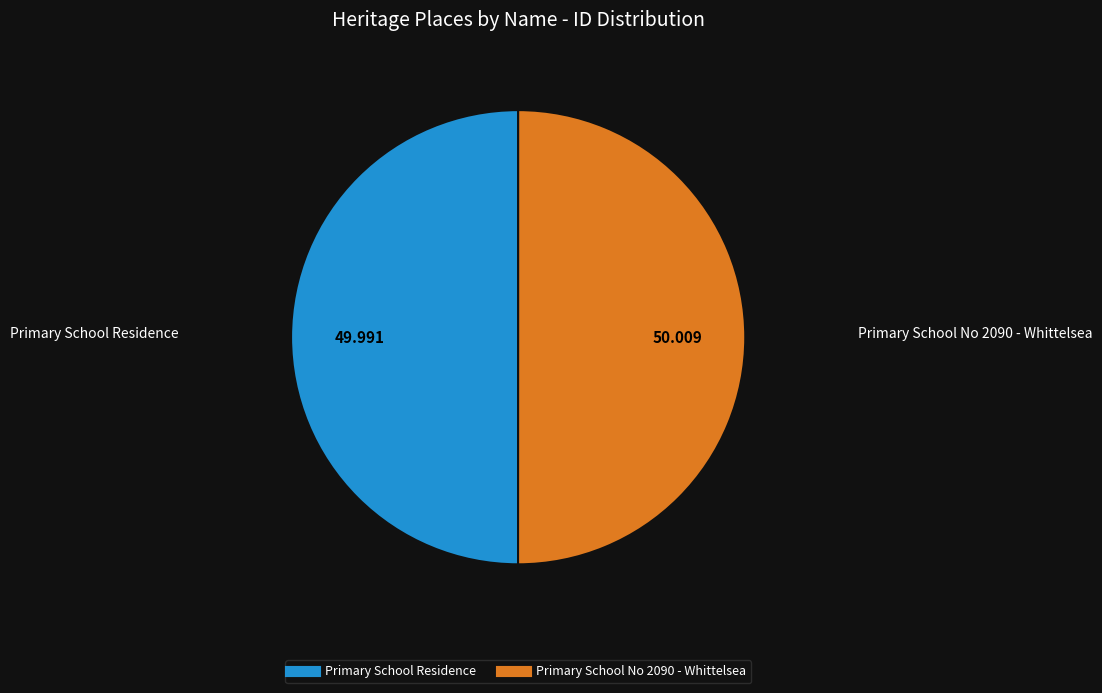

Do Primary School Residence and Primary School No 2090 - Whittelsea together represent more than half of the pie?

Yes